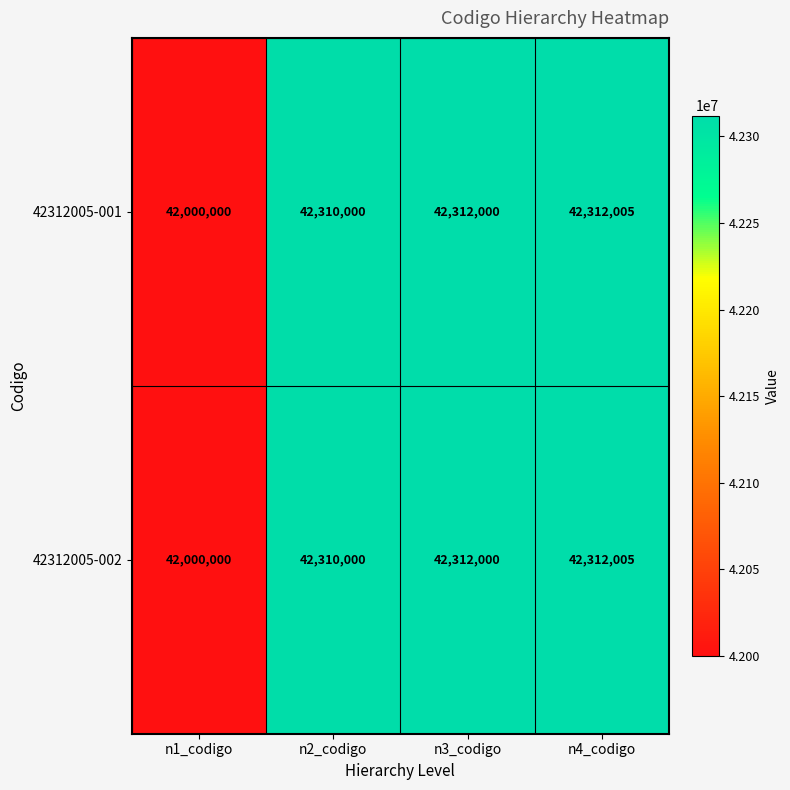

How many series are shown in this chart?

2